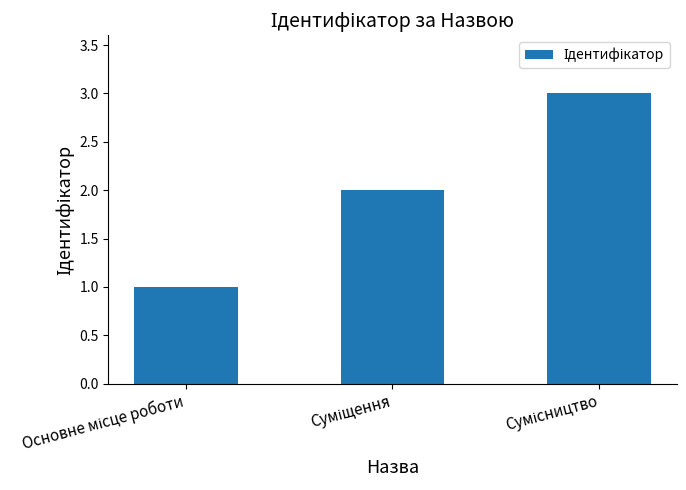

Reading right to left, transcribe all the data shown in this chart.

3	2	1